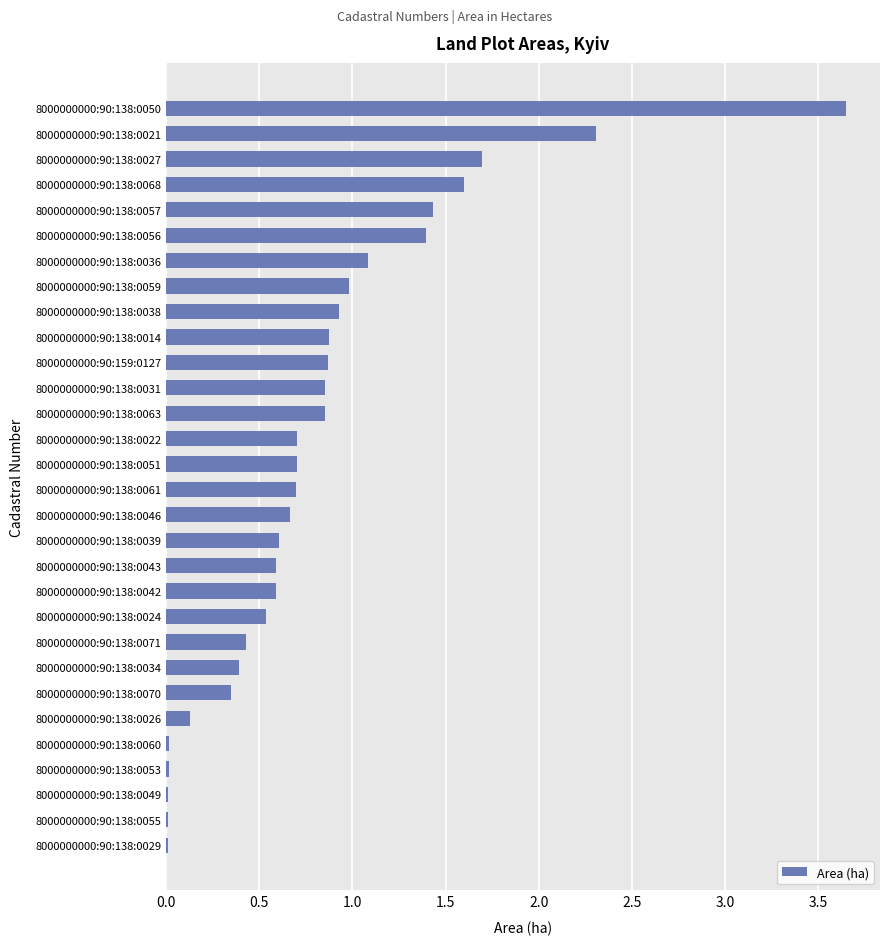

What is the sum of the values at 8000000000:90:138:0039 and 8000000000:90:138:0061?

1.3